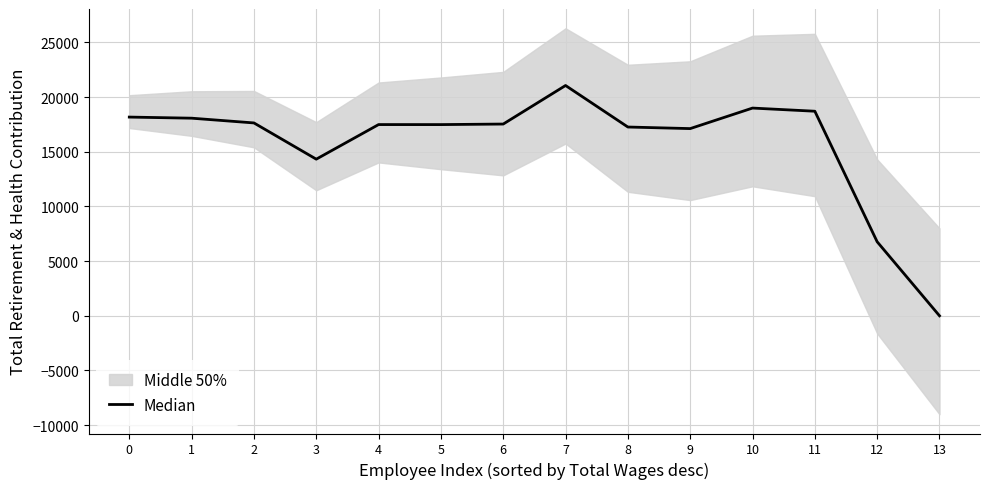

List the labels in order of value, smallest first.

13, 12, 3, 9, 8, 5, 4, 6, 2, 1, 0, 11, 10, 7